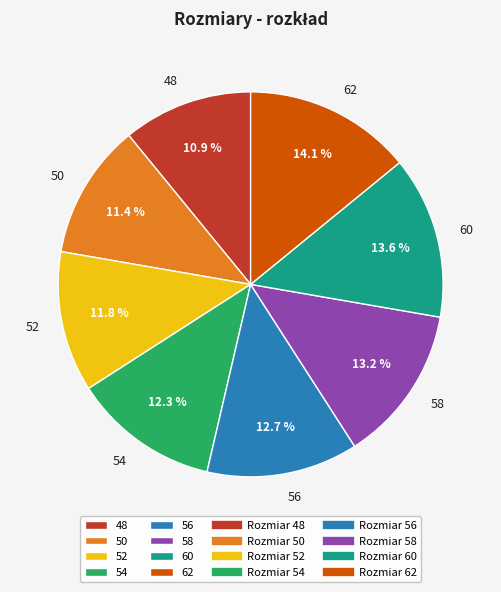

How many segments does this pie chart have?

8